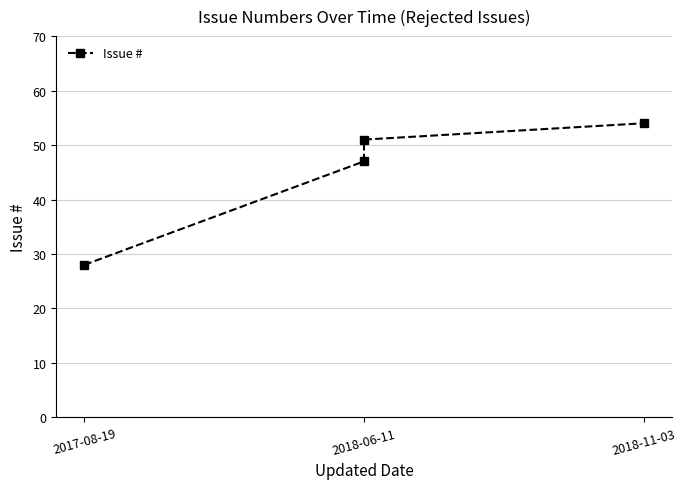

Does the chart display data point markers on the line(s)?

Yes